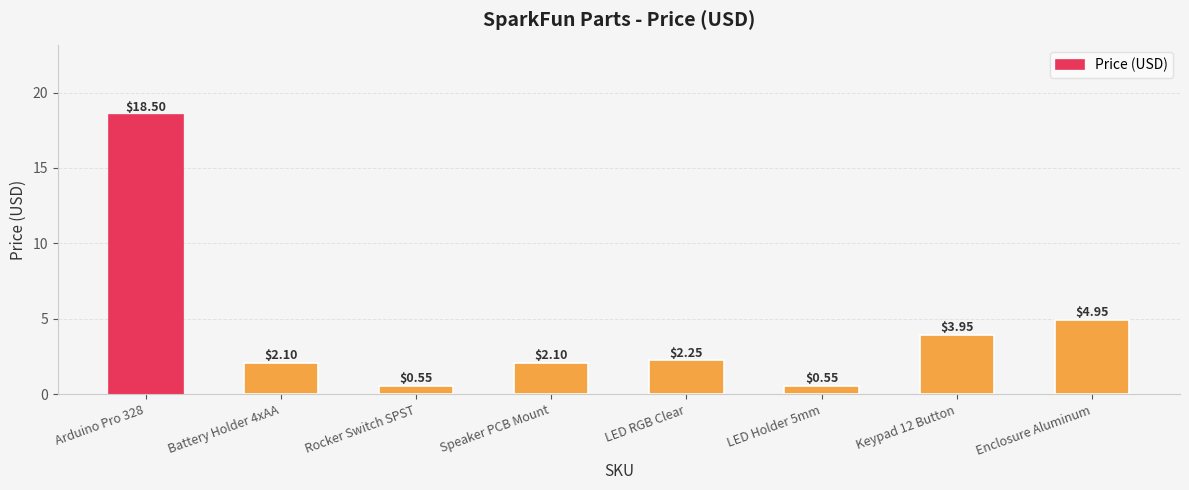

What is the label of the 5th bar from the right?

Speaker PCB Mount